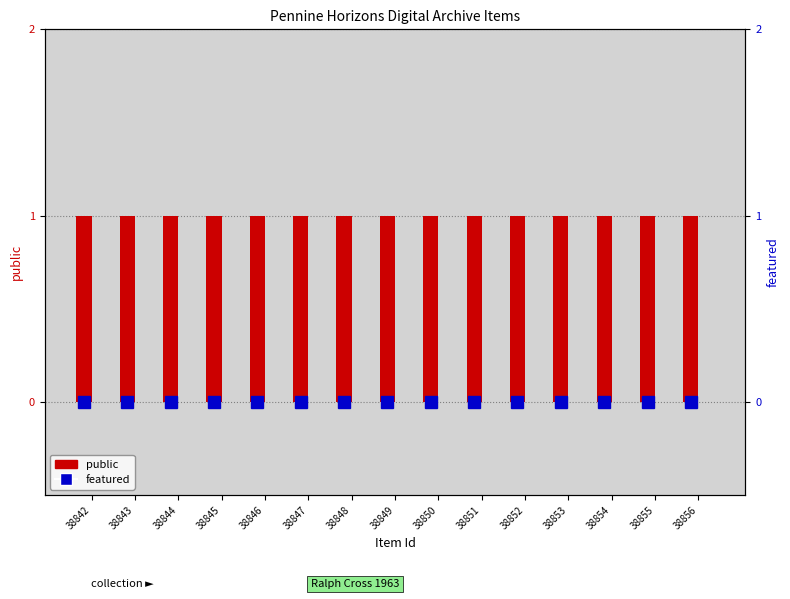

What is the value of the public bar at the 11th from the left?

1